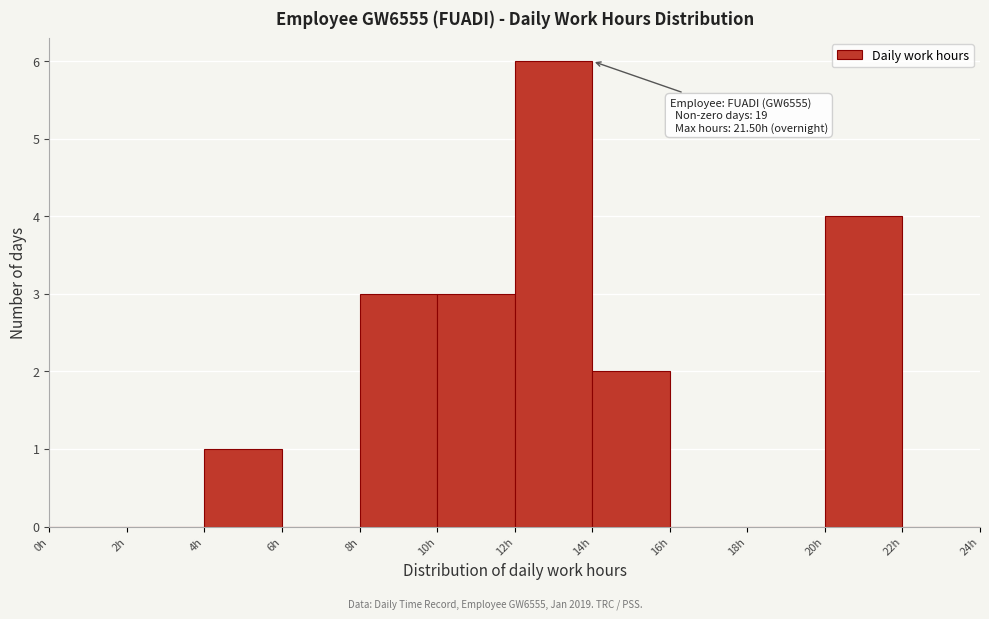

Over which range of the x-axis is the bar tallest?

12 to 14